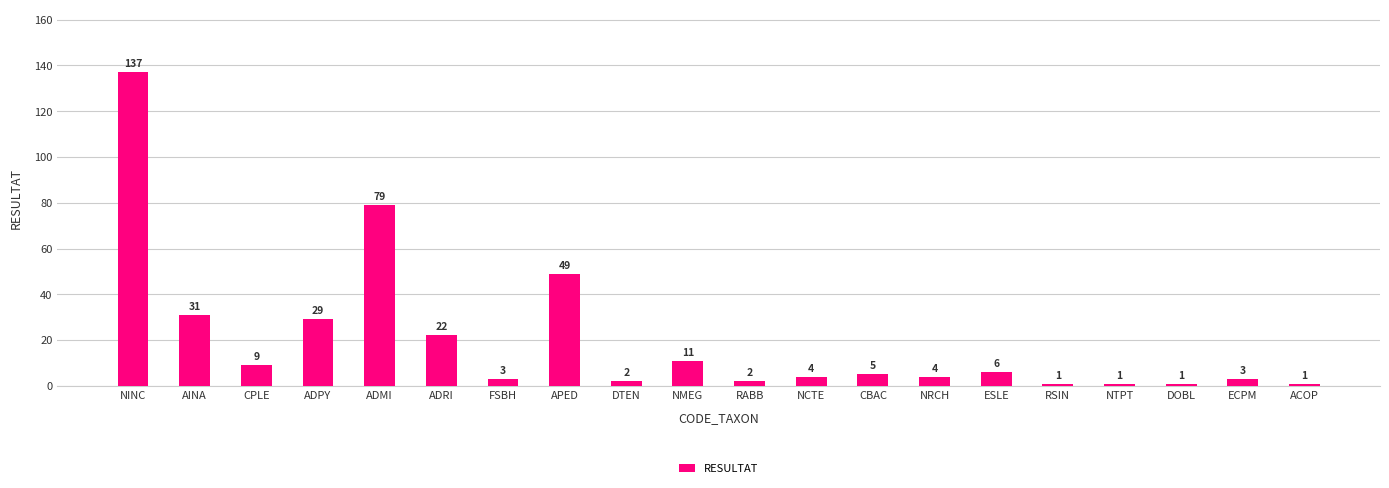

Does the chart contain any negative values?

No